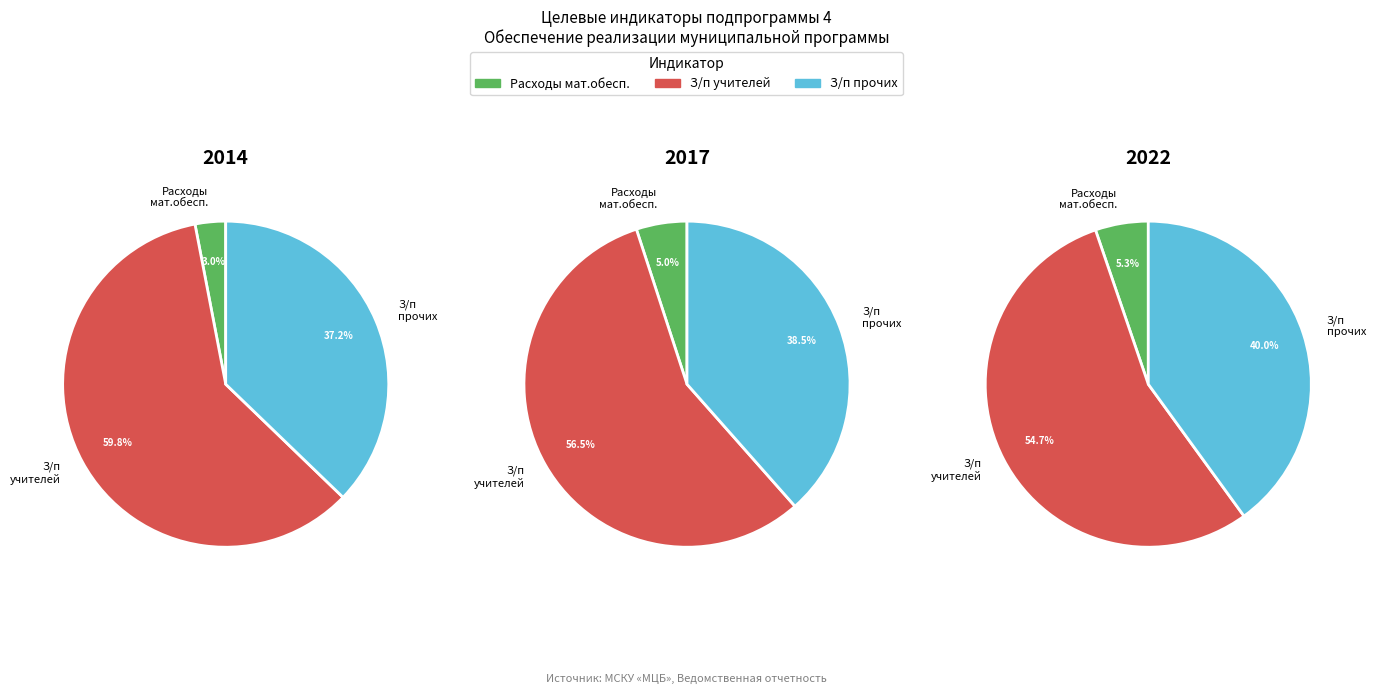

Count the number of slices in the pie.

9